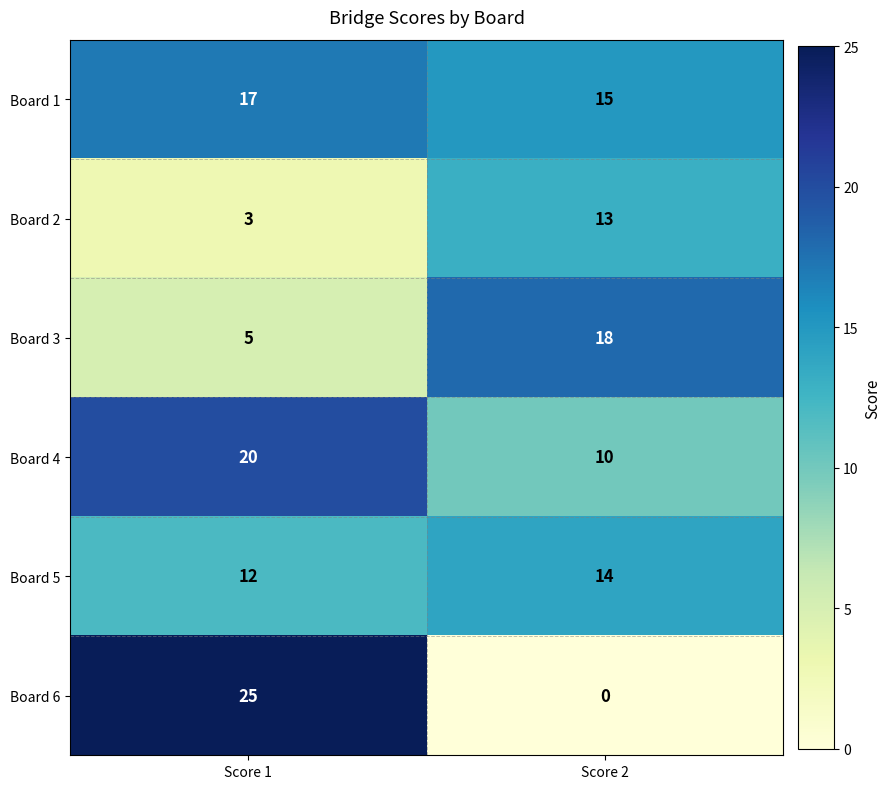

What is the total value across all series at Score 2?

70